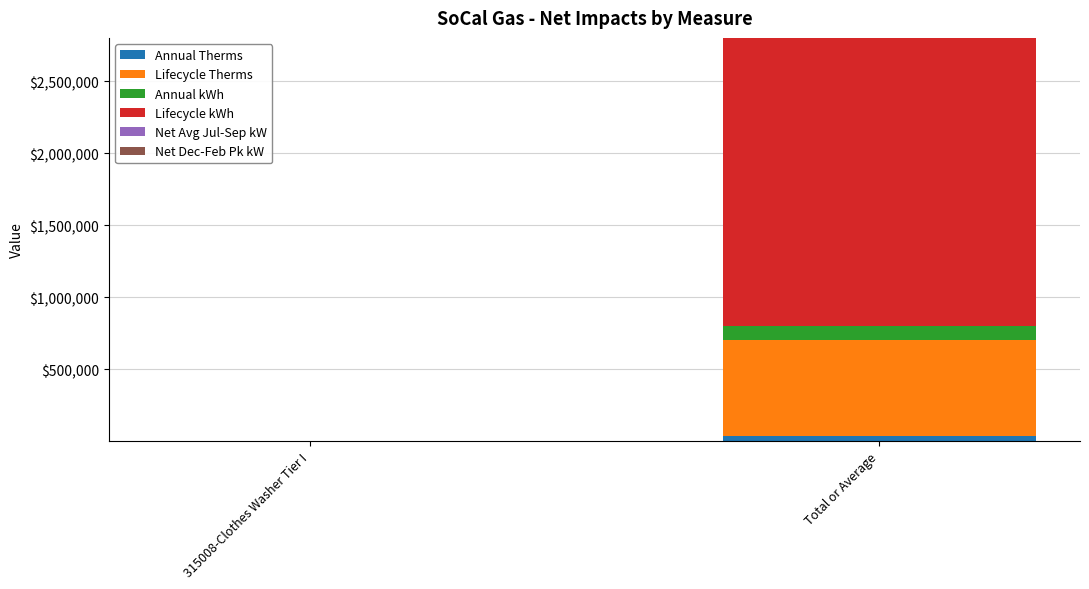

At which category is the sum across all series the highest?

Total or Average